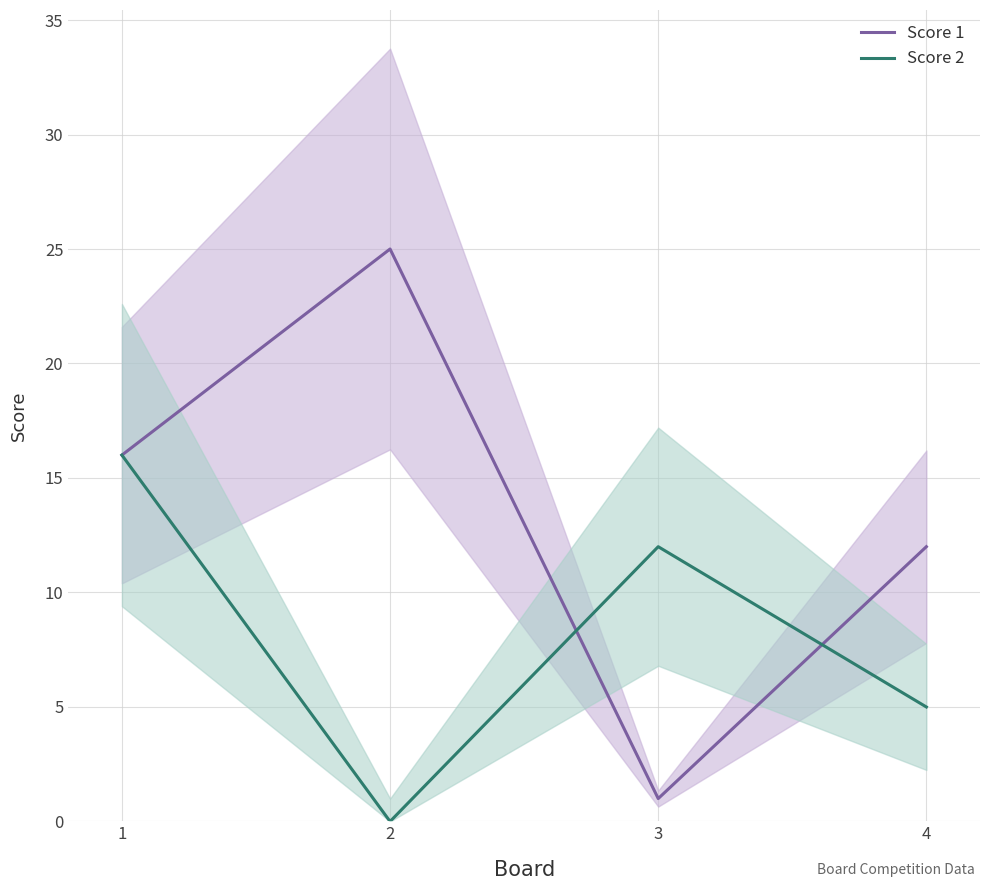

What is the difference between the Score 2 values at 4 and 1?

11